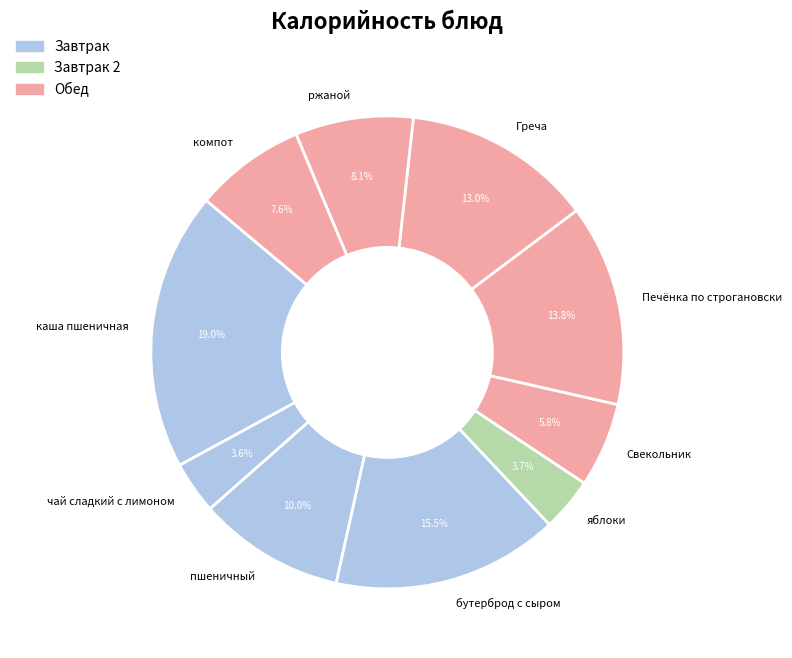

Count the number of slices in the pie.

10